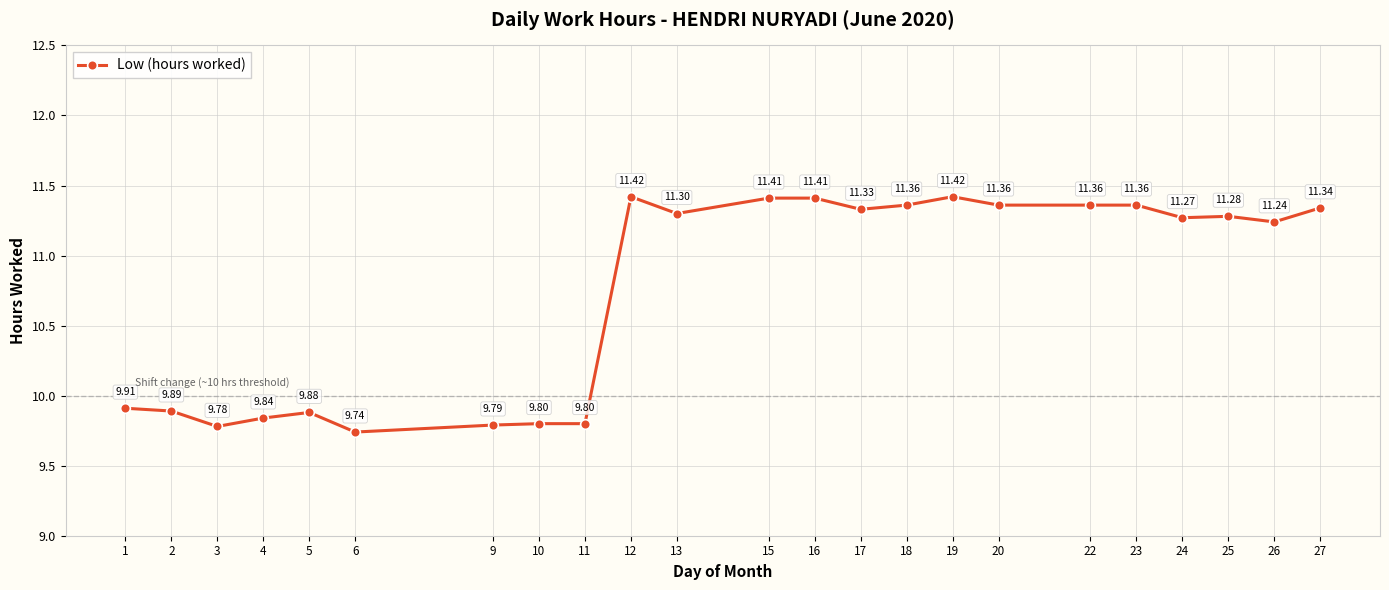

What is the value of the 8th point from the left?

9.8